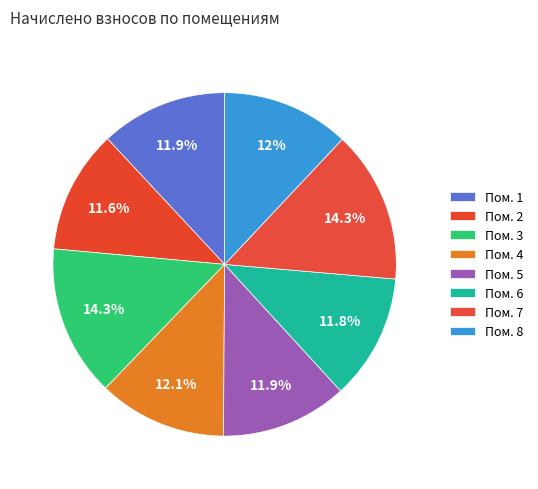

Count the number of slices in the pie.

8